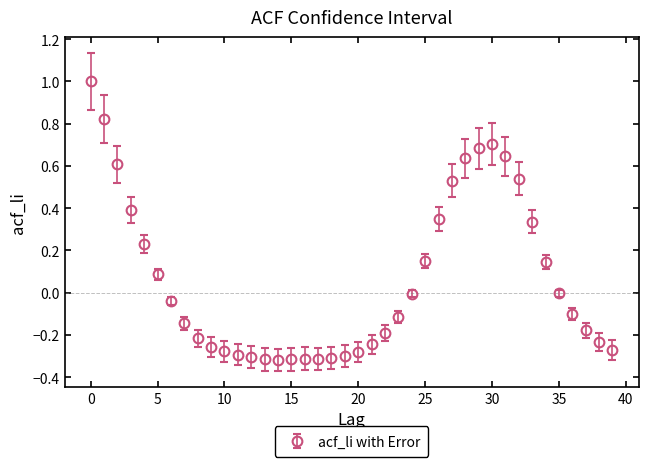

What is the maximum value shown in the chart?

1.0